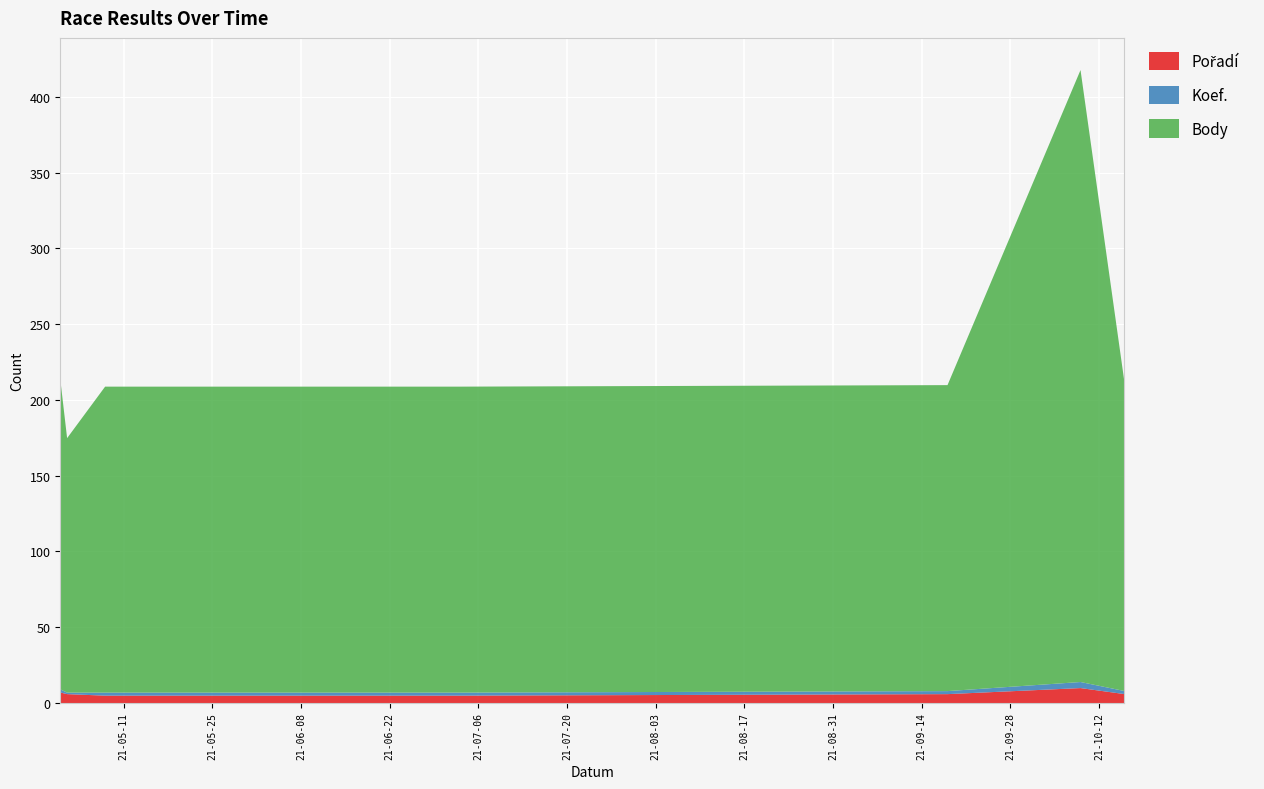

Reading right to left, extract all data points from this chart.

Pořadí: 6	10	6	5	5	6	7
Koef.: 2	4	2	2	2	1	2
Body: 202	404	202	202	202	168	202